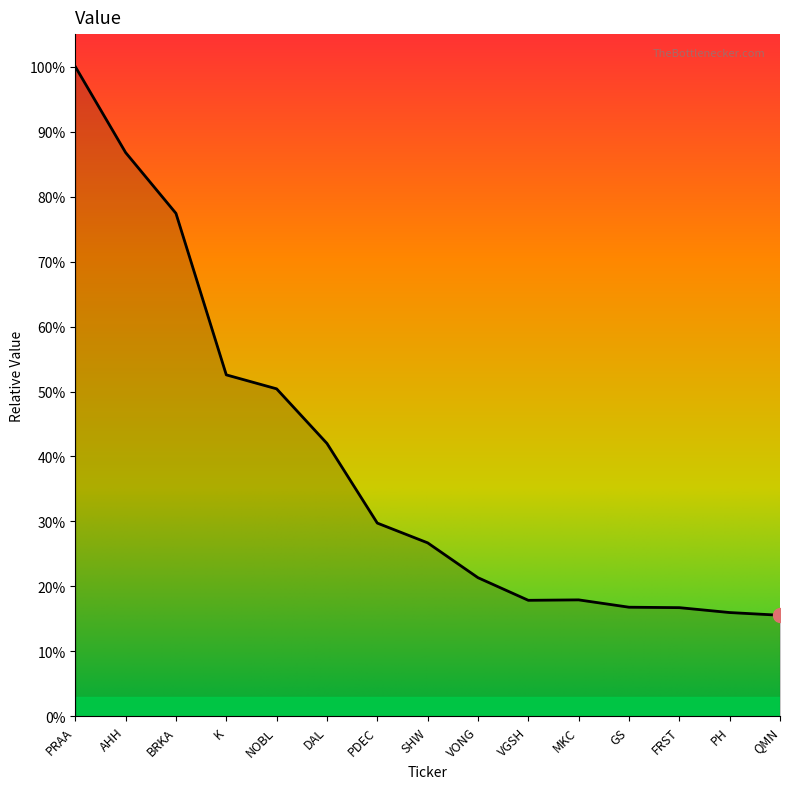

Is it true that the value at PDEC is 0.1?

False